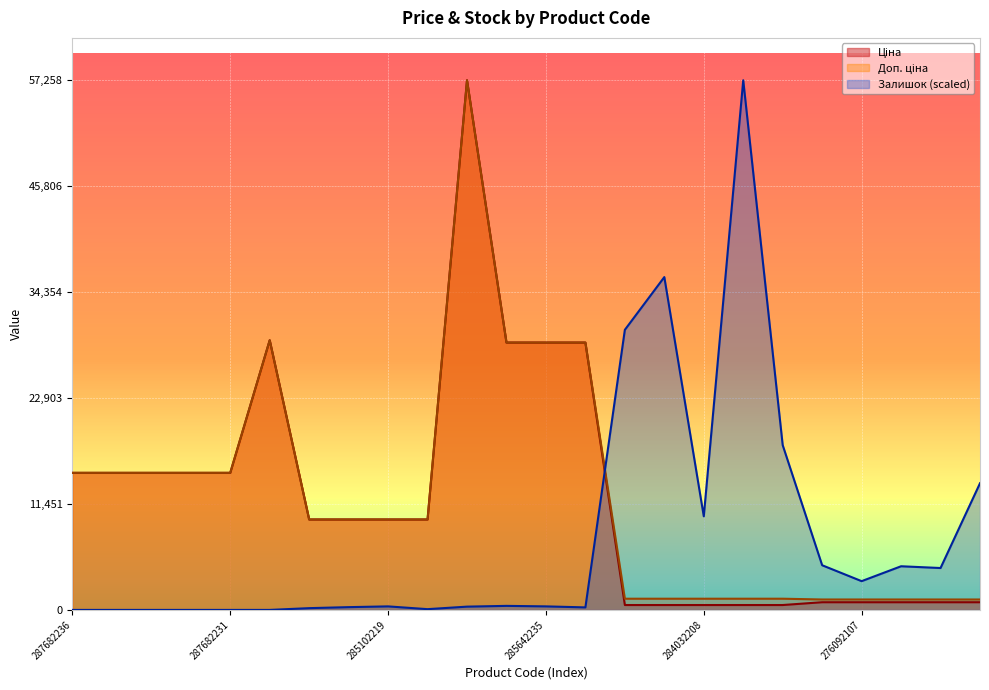

Rank the series by their maximum value, from highest to lowest.

Ціна, Доп. ціна, Залишок